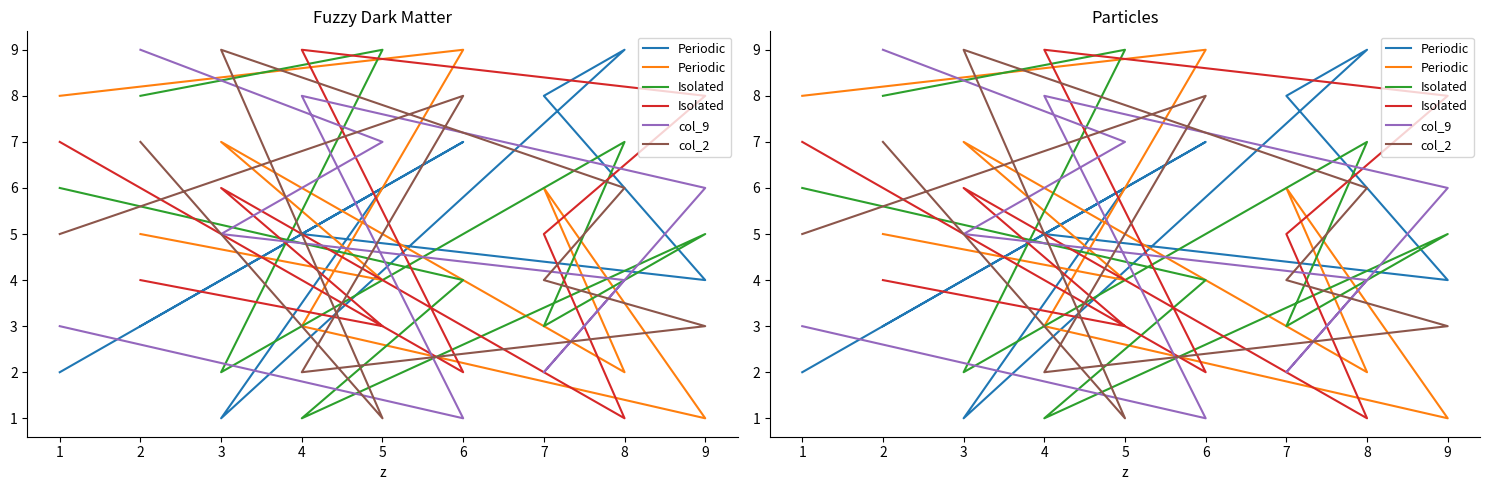

Is the value of col_2 at 8 greater than the value of Periodic at 3?

No